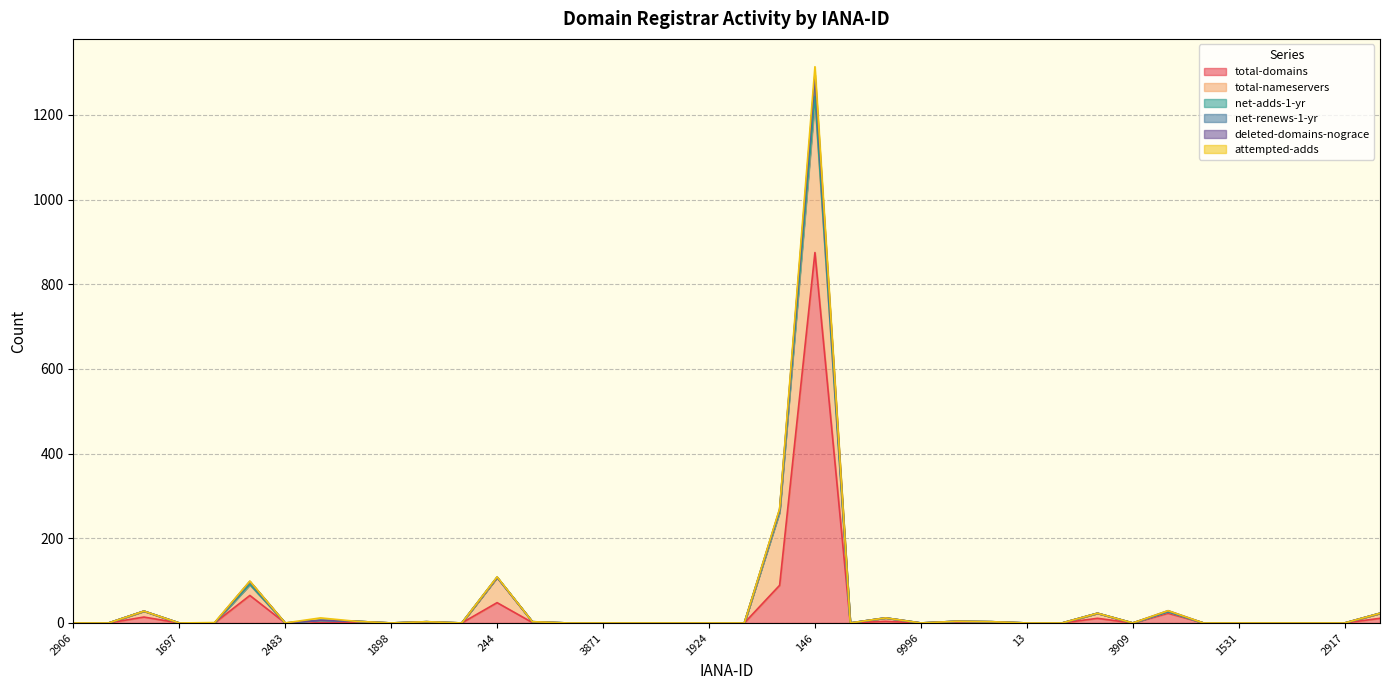

Is the value of total-domains at 9996 greater than the value of net-renews-1-yr at 3975?

No